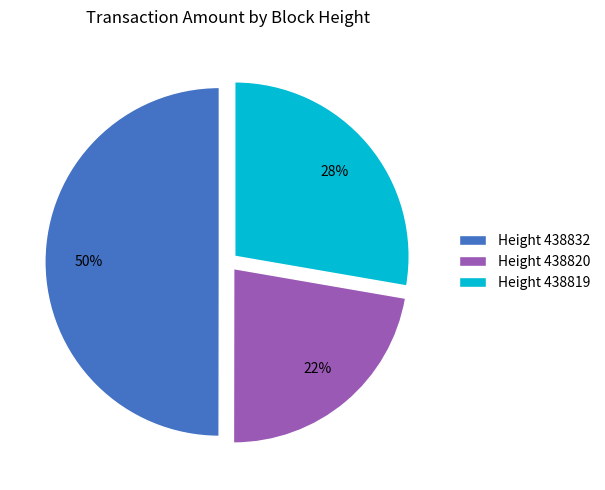

Is the sum of Height 438832 and Height 438819 greater than half?

Yes